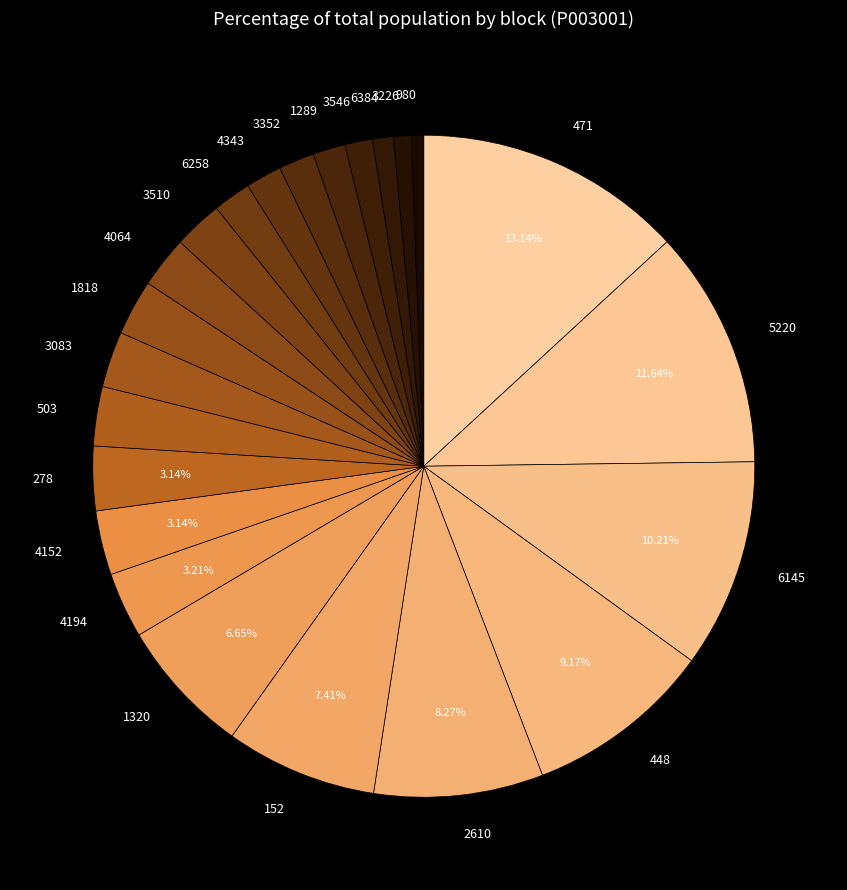

Does 1289 represent more than half of the total?

No